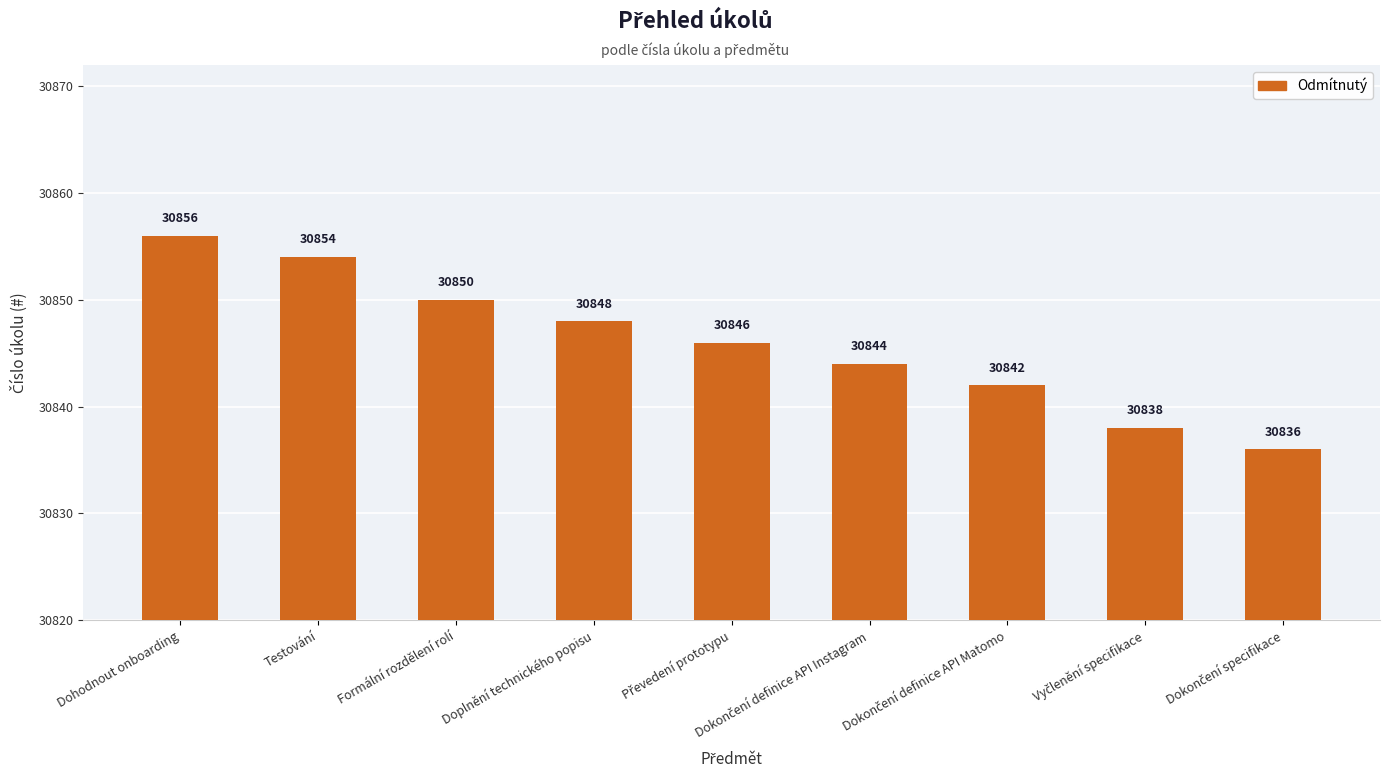

What is the approximate value at Formální rozdělení rolí, to the nearest 5?

30850